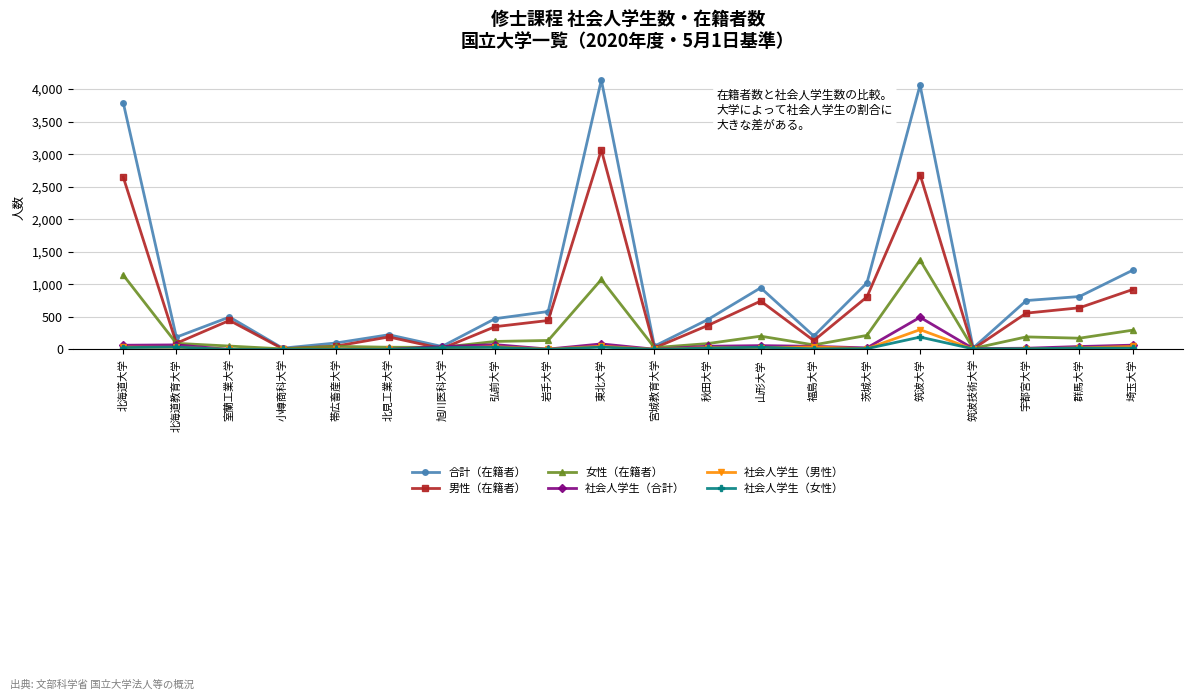

What is the difference between the second highest and minimum values in the 社会人学生（女性） series?

37